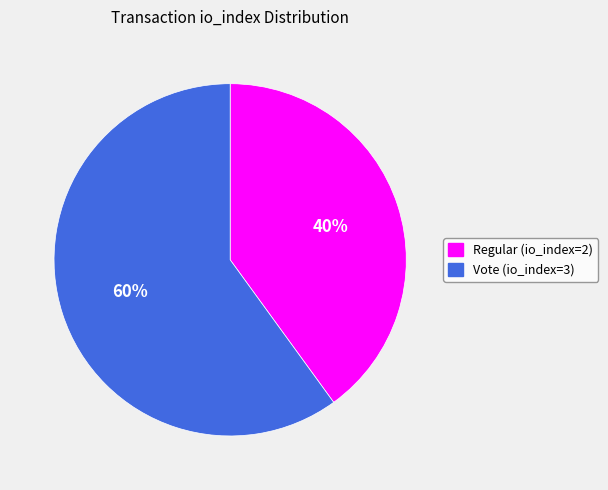

How many segments does this pie chart have?

2